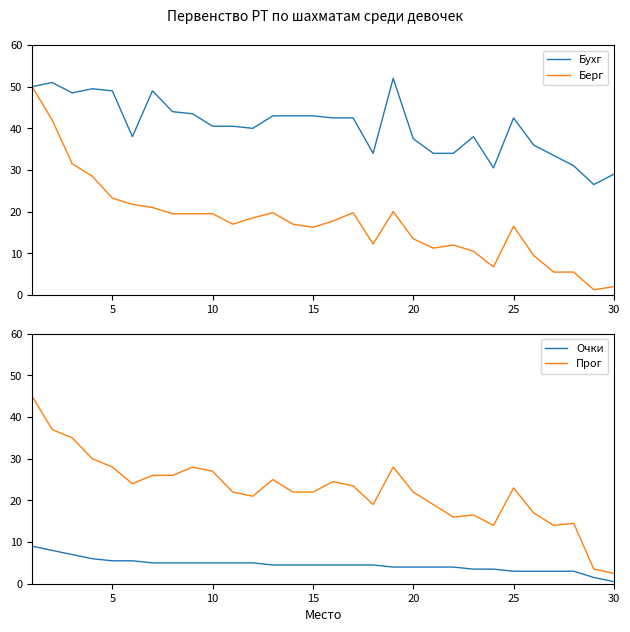

True or false: Очки and Прог intersect in this chart.

False